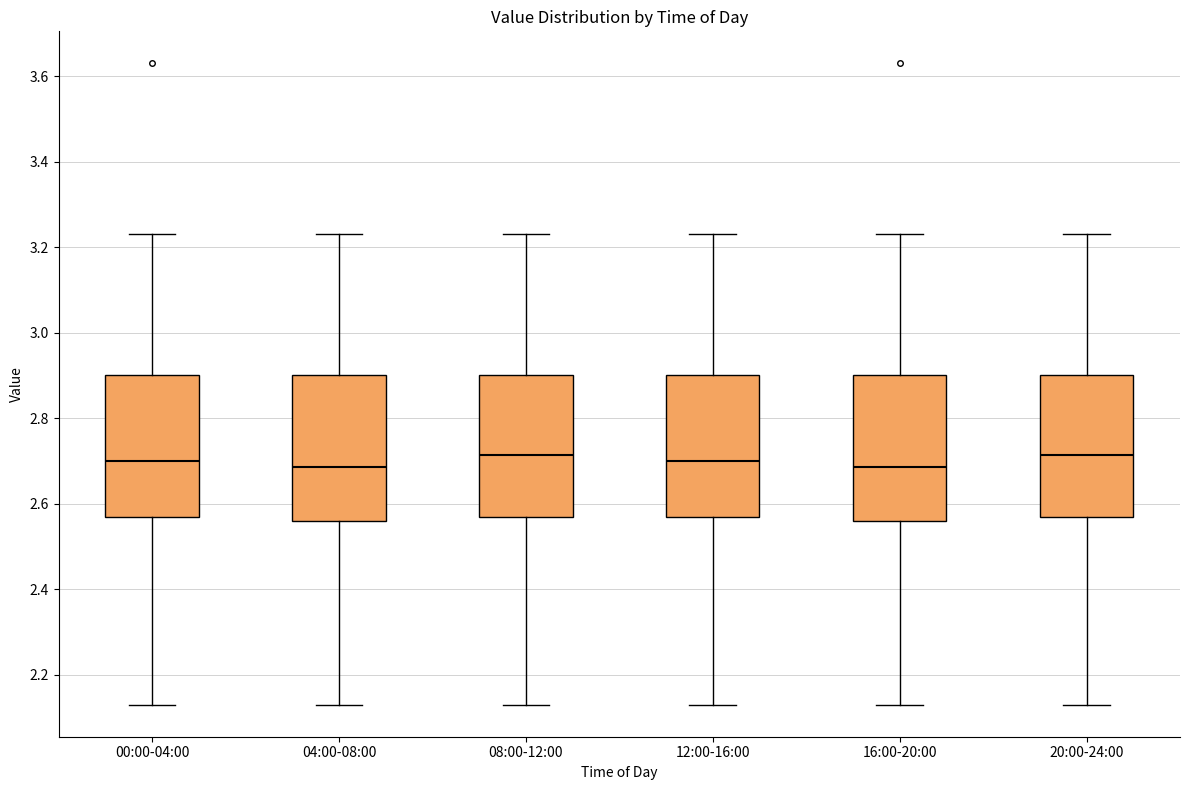

Reading left to right, transcribe this box plot: for each box, give where its median line is, the range the box spans, and where its two whiskers end, as read against the y-axis. The values are not printed on the chart, so give them approximately, as read against the axis.

00:00-04:00: median 2.70, box 2.58 to 2.90, whiskers 2.14 to 3.24
04:00-08:00: median 2.68, box 2.56 to 2.90, whiskers 2.14 to 3.24
08:00-12:00: median 2.72, box 2.58 to 2.90, whiskers 2.14 to 3.24
12:00-16:00: median 2.70, box 2.58 to 2.90, whiskers 2.14 to 3.24
16:00-20:00: median 2.68, box 2.56 to 2.90, whiskers 2.14 to 3.24
20:00-24:00: median 2.72, box 2.58 to 2.90, whiskers 2.14 to 3.24